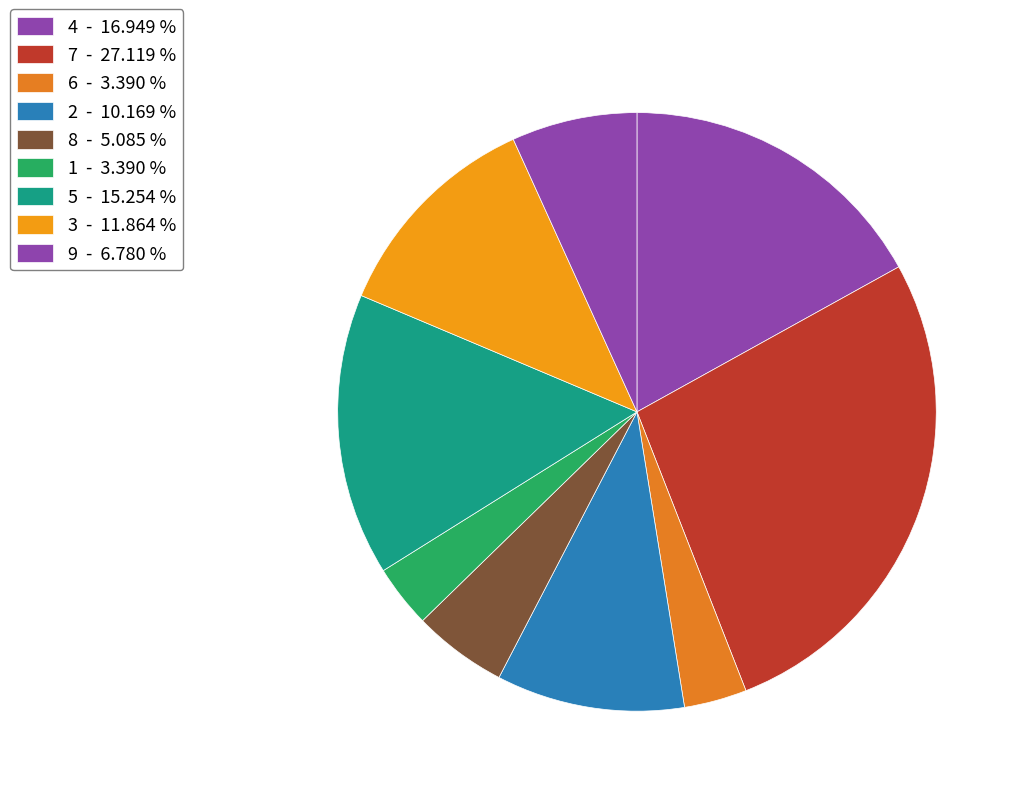

Count the number of slices in the pie.

9